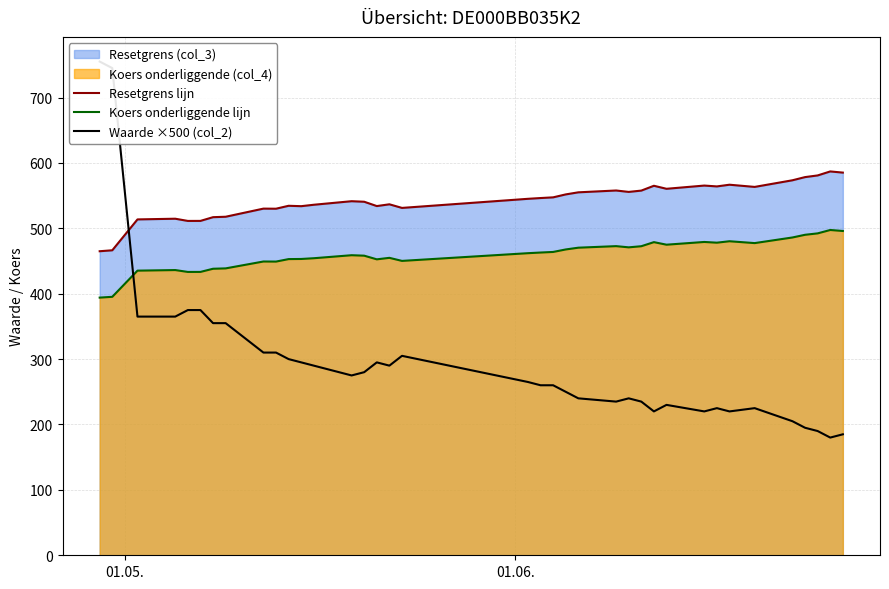

True or false: Koers onderliggende lijn and Resetgrens lijn cross at least once.

False